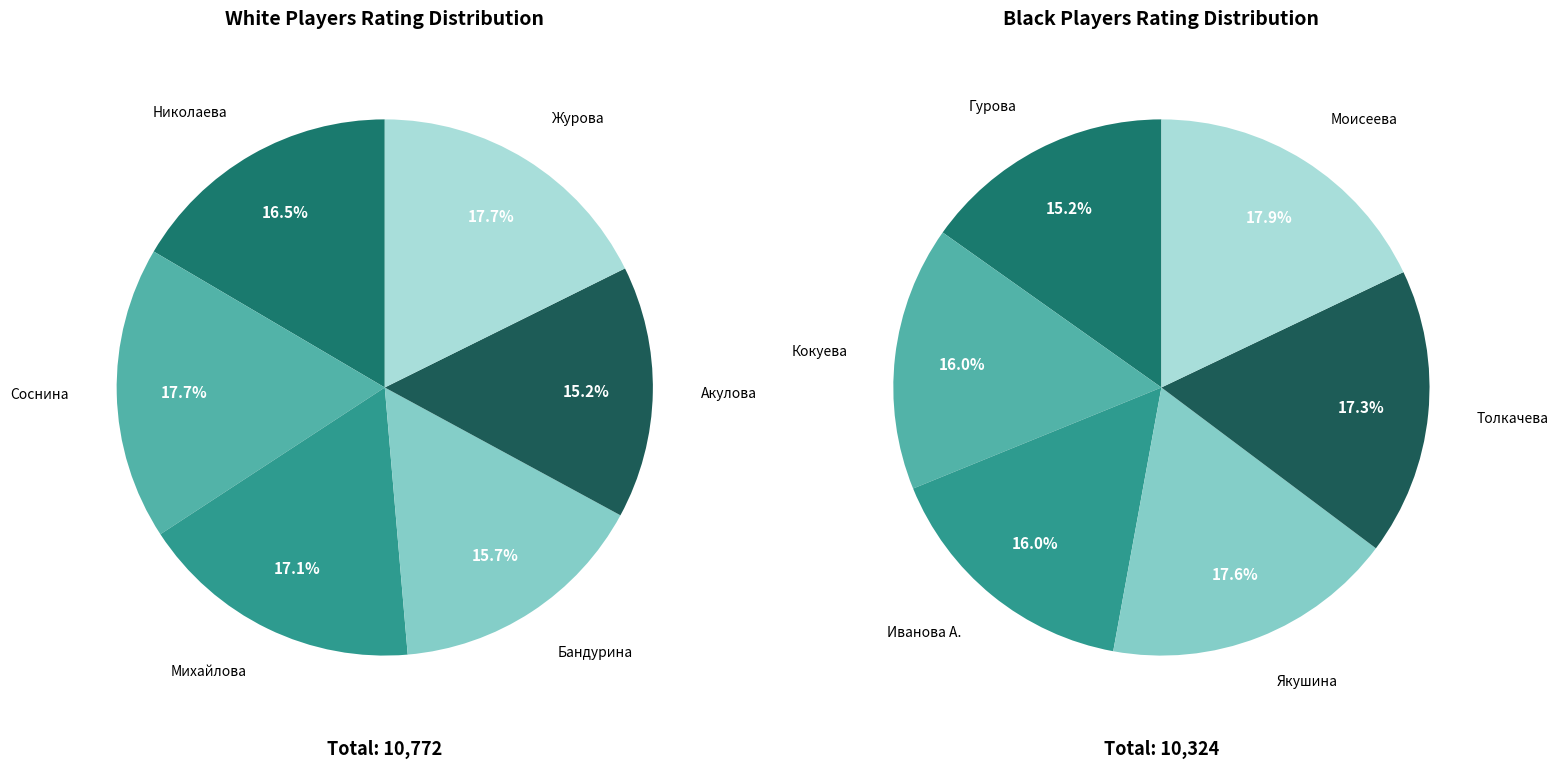

What percentage is NOT represented by 3?

84.3%